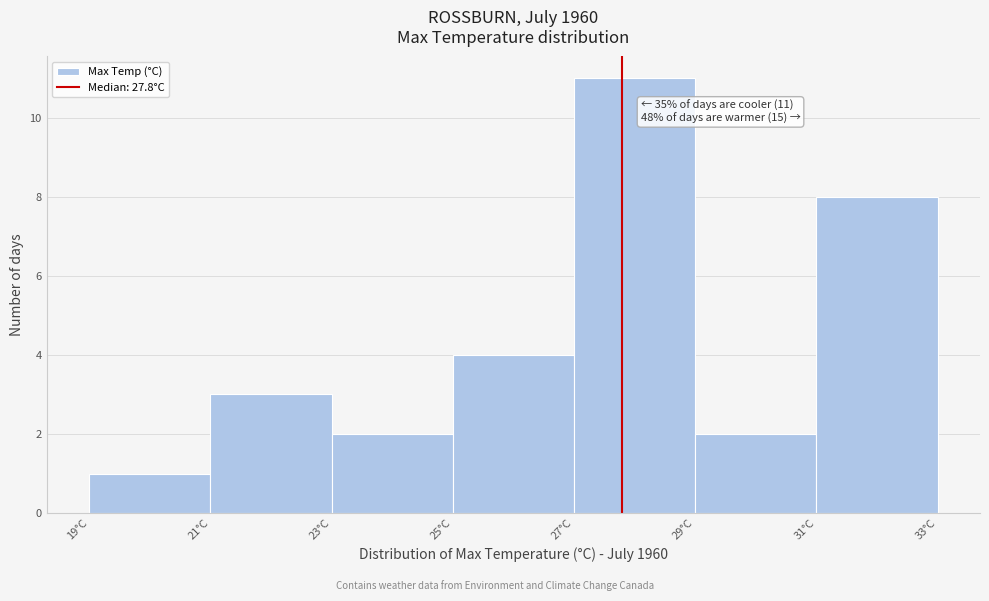

Over which range of the x-axis is the bar tallest?

27 to 29